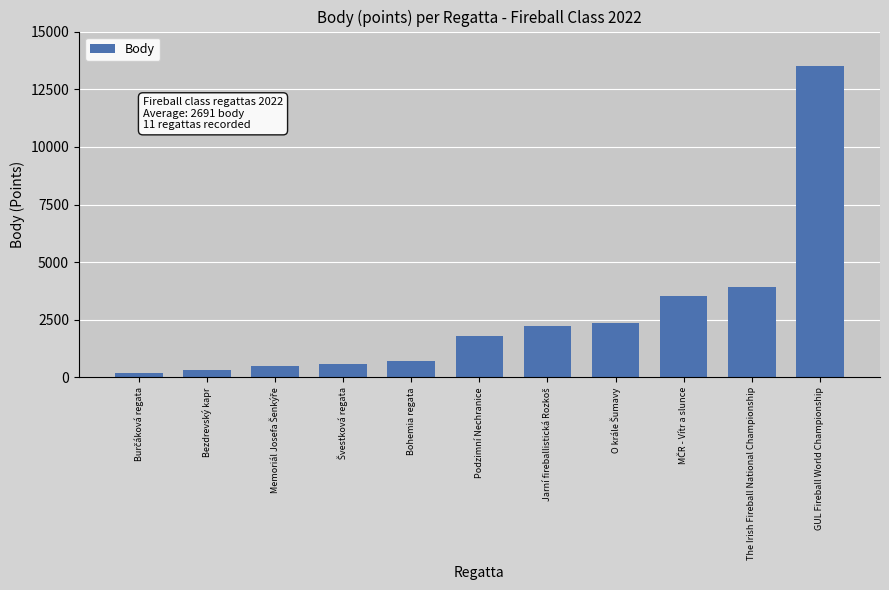

Which has a higher value, GUL Fireball World Championship or The Irish Fireball National Championship?

GUL Fireball World Championship